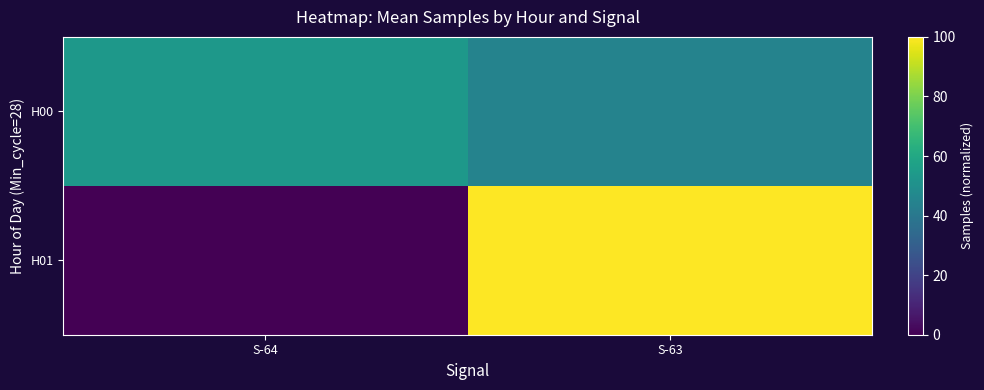

At which category is the sum across all series the highest?

S-63